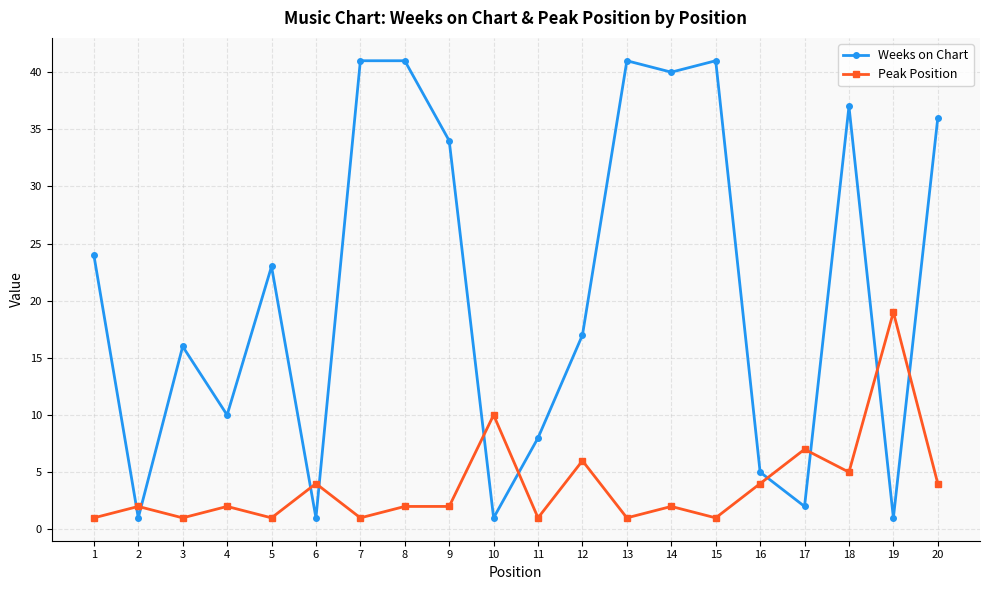

The Peak Position series shows 6 at 12. True or false?

True